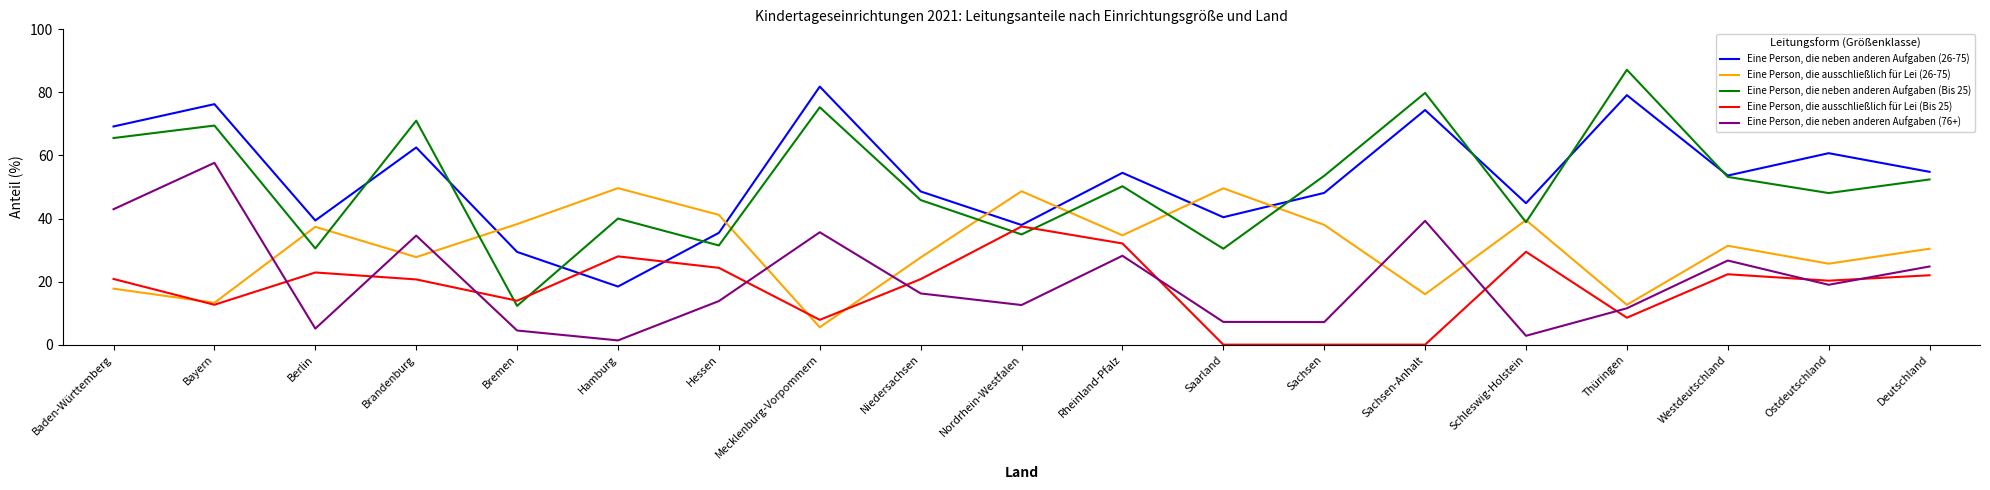

What is the sum of the Eine Person, die neben anderen Aufgaben (Bis 25) values at Saarland and Thüringen?

117.6